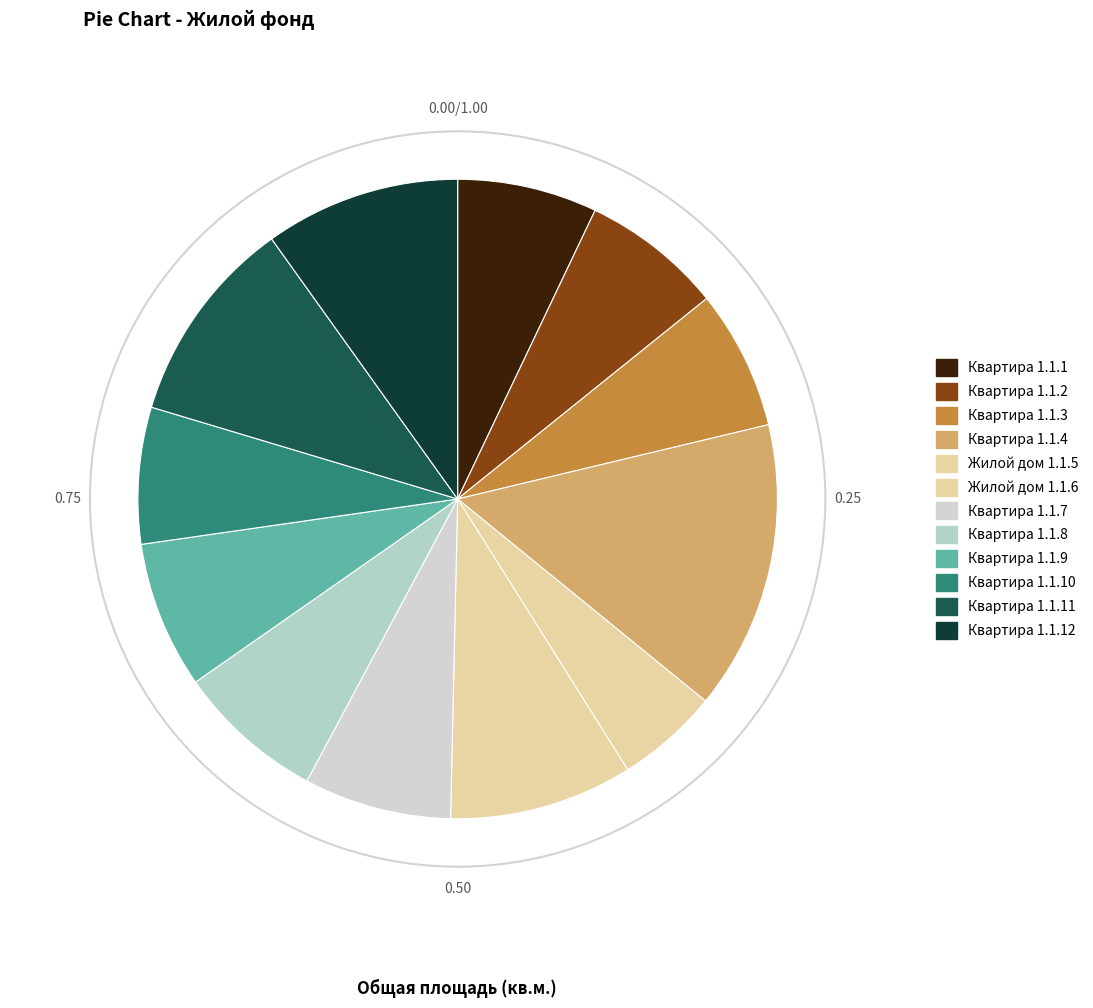

Which category has the biggest portion of the pie?

Квартира 1.1.4